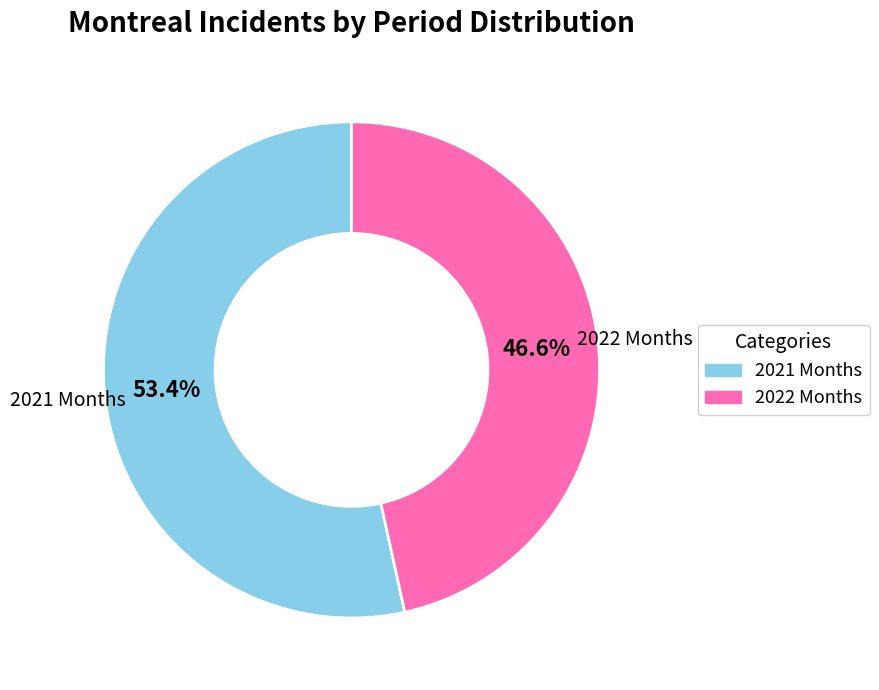

Is there any slice that represents more than half of the pie?

Yes